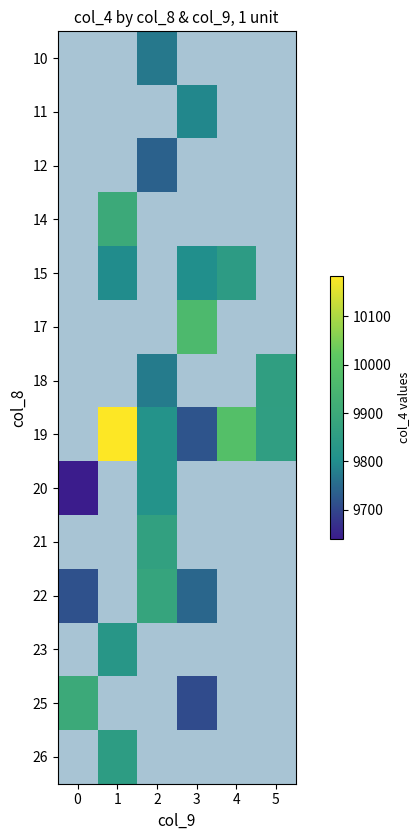

Read the row_10 value at 3.

9746.0